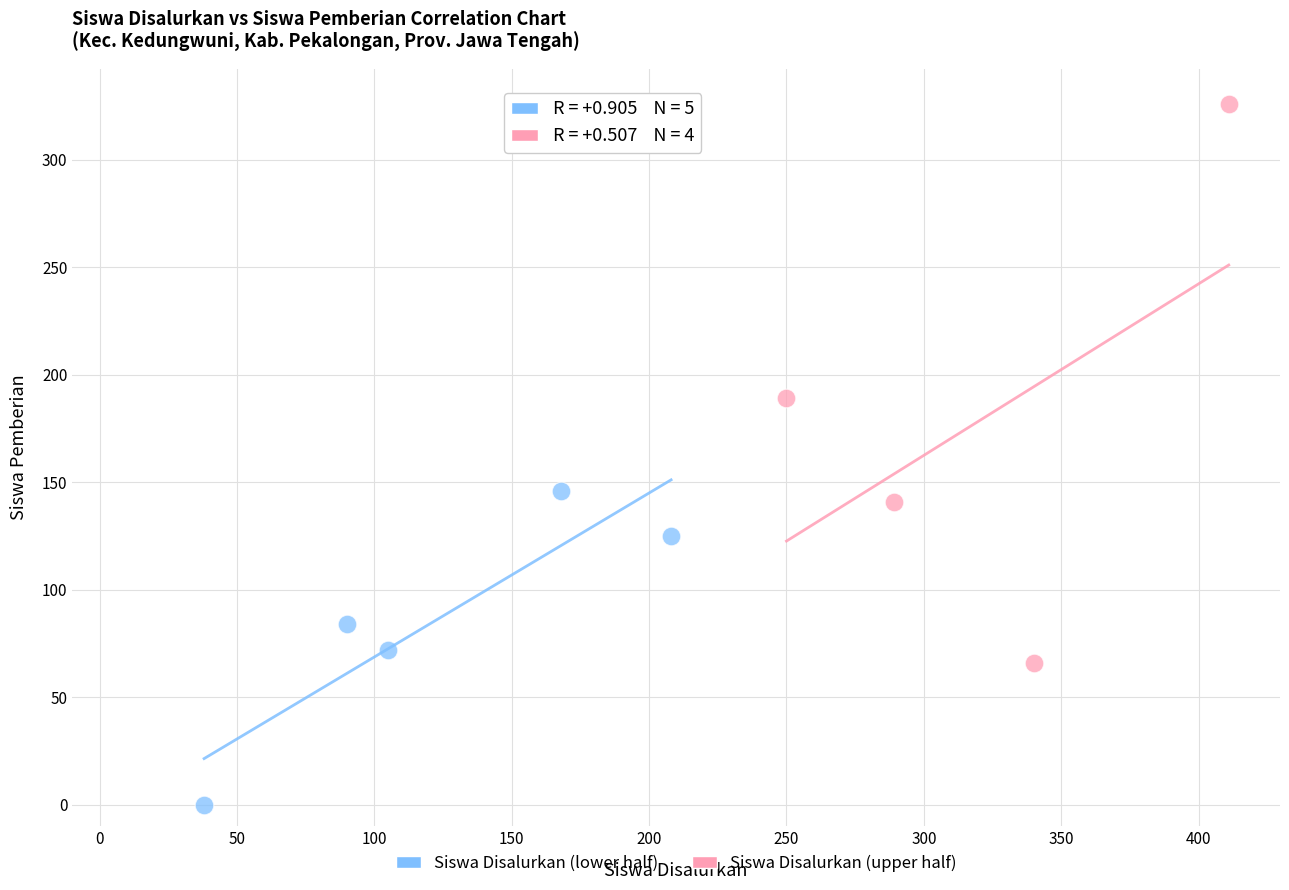

Which series contains the lowest Y value?

Siswa Disalurkan (lower half)